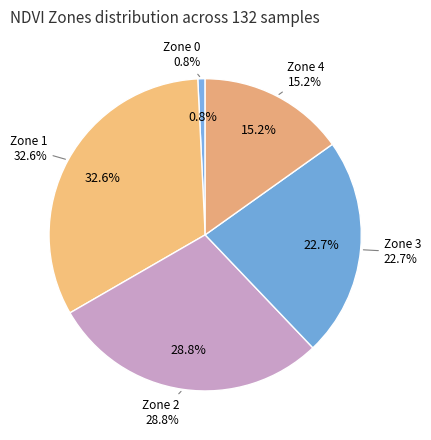

What percentage do Zone 0 and Zone 2 together represent?

29.5%